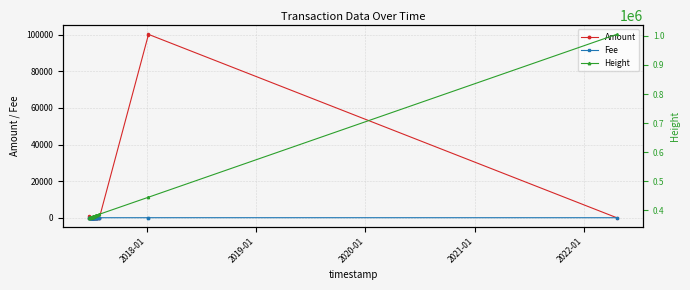

What is the maximum value for Amount?

100240.0